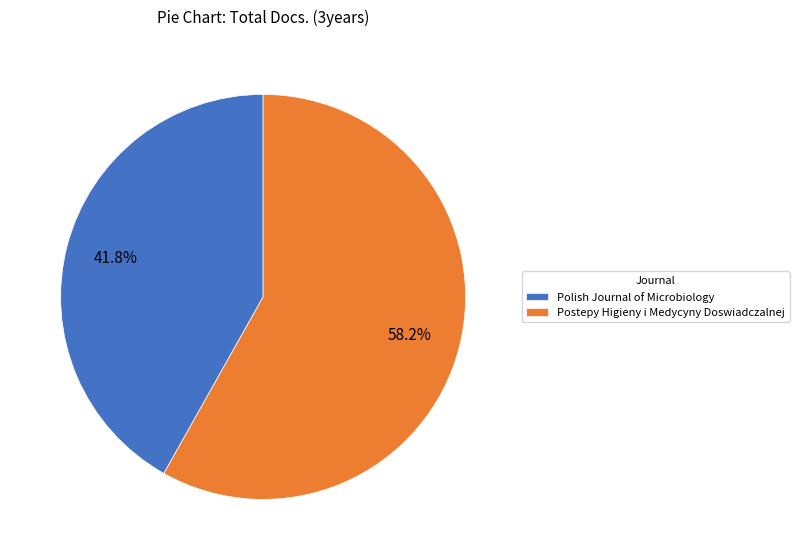

Which category has the smallest portion of the pie?

Polish Journal of Microbiology